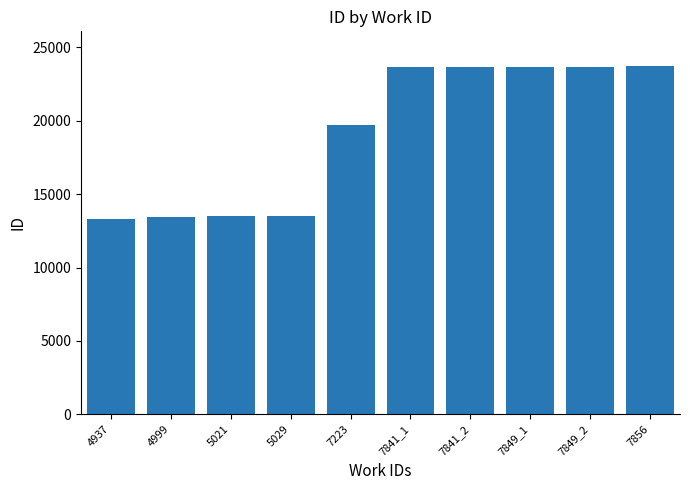

Where is the data nearest to the value 18510?

7223